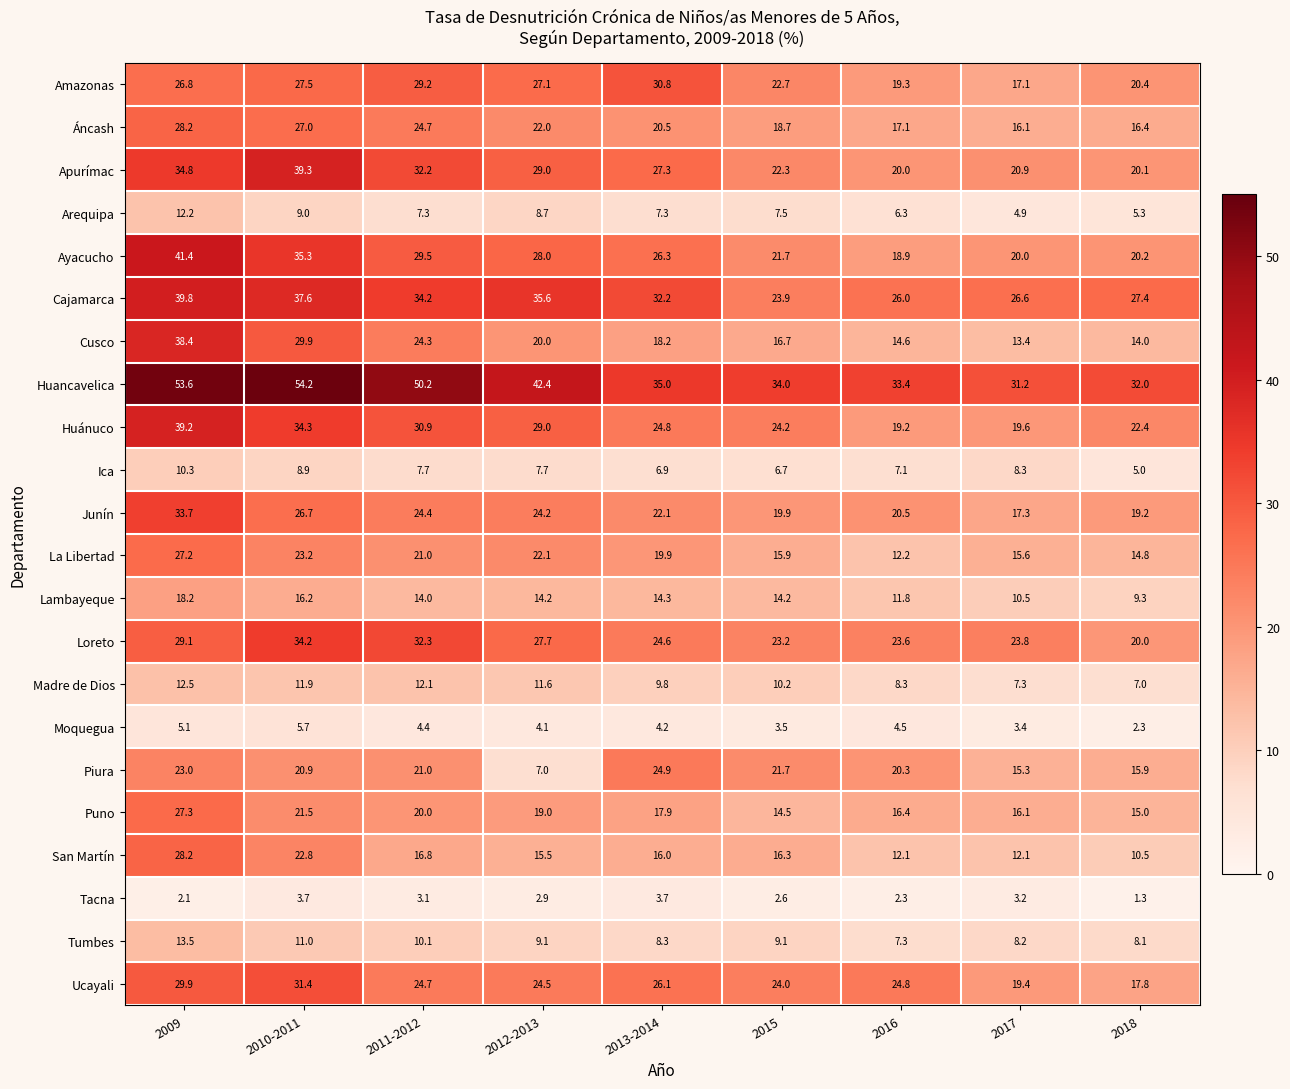

What is the minimum value shown in the chart?

1.3